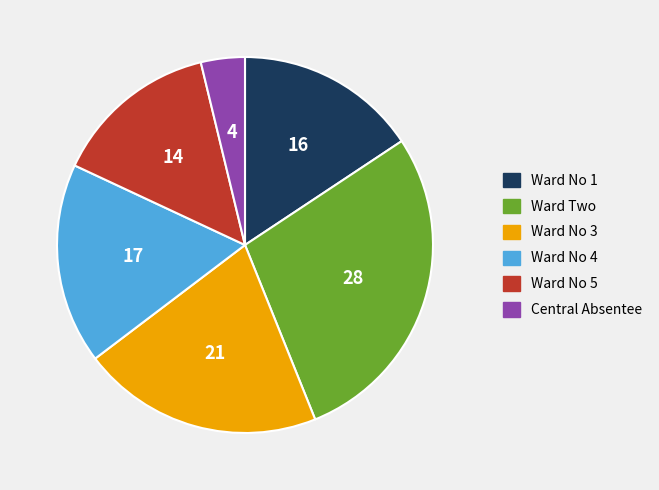

Rank the categories by value from lowest to highest.

Central Absentee, Ward No 5, Ward No 1, Ward No 4, Ward No 3, Ward Two